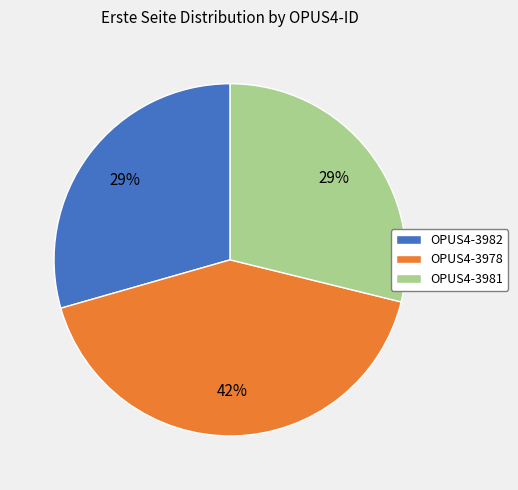

How many slices are in this pie chart?

3